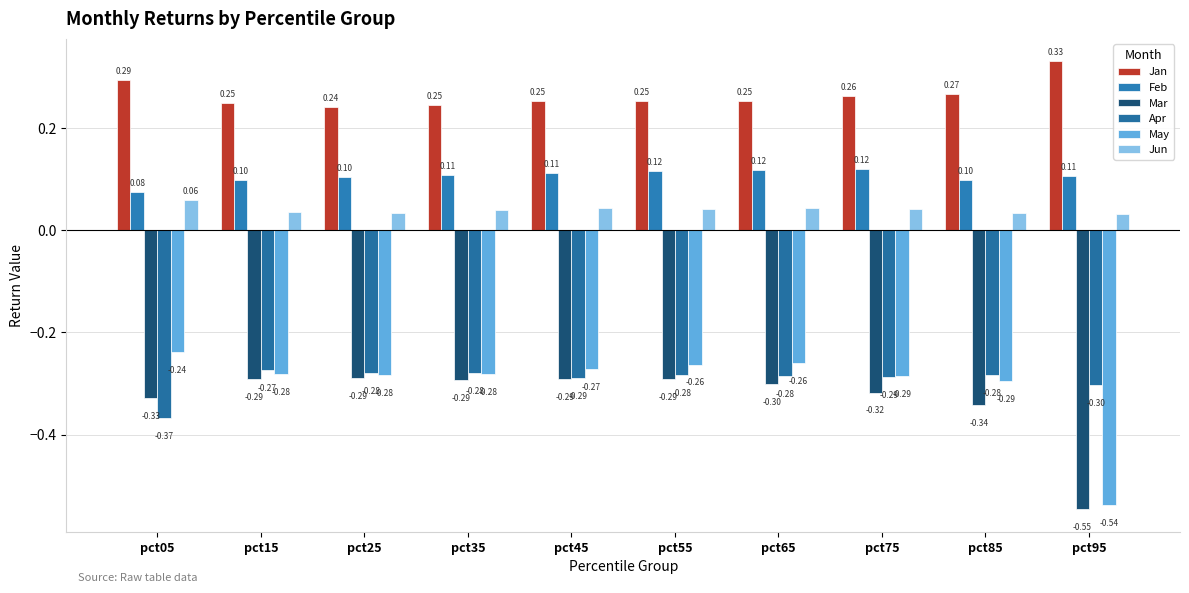

What are all the series names shown in the legend?

Jan, Feb, Mar, Apr, May, Jun